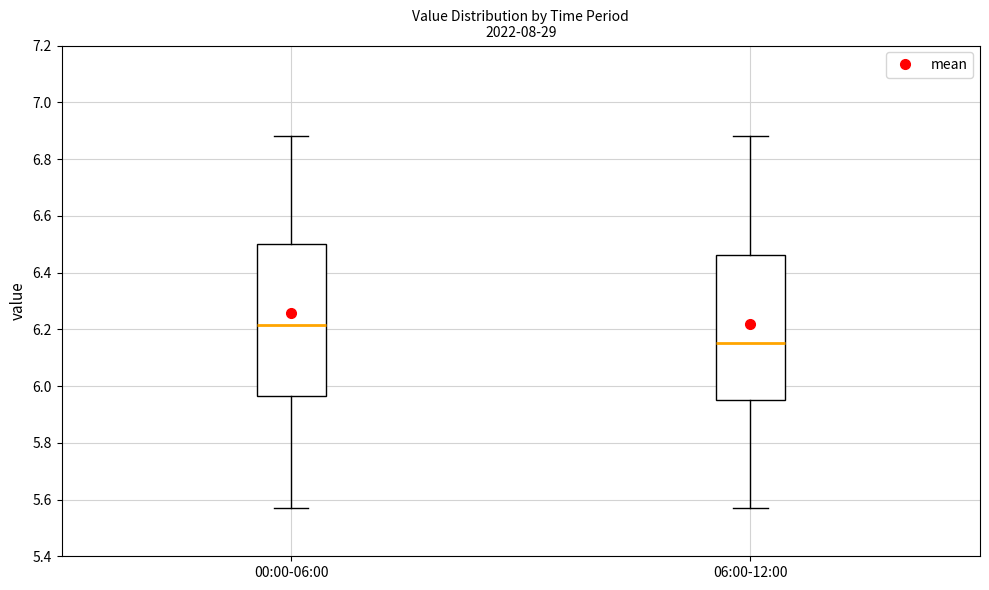

Which box has the lowest median line?

06:00-12:00